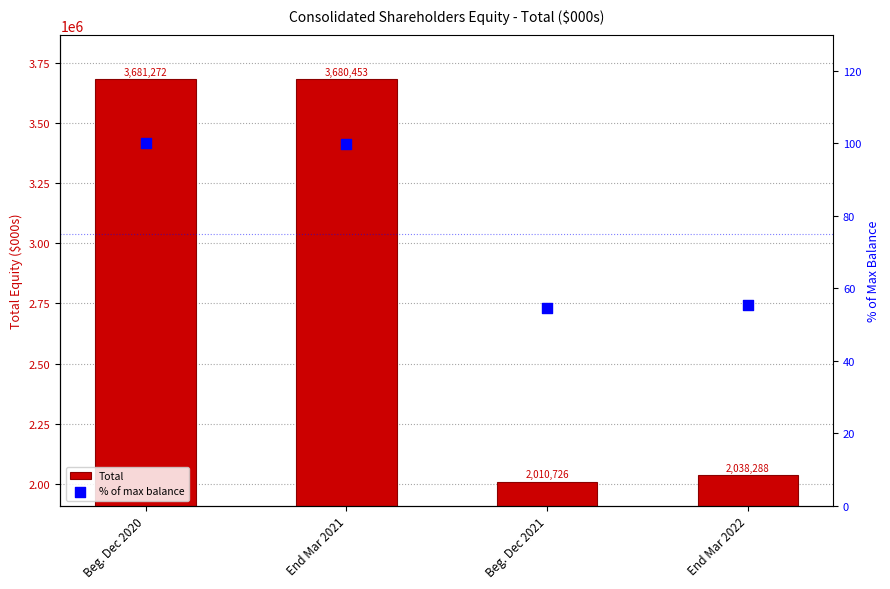

Which series has the largest total across all categories?

Total